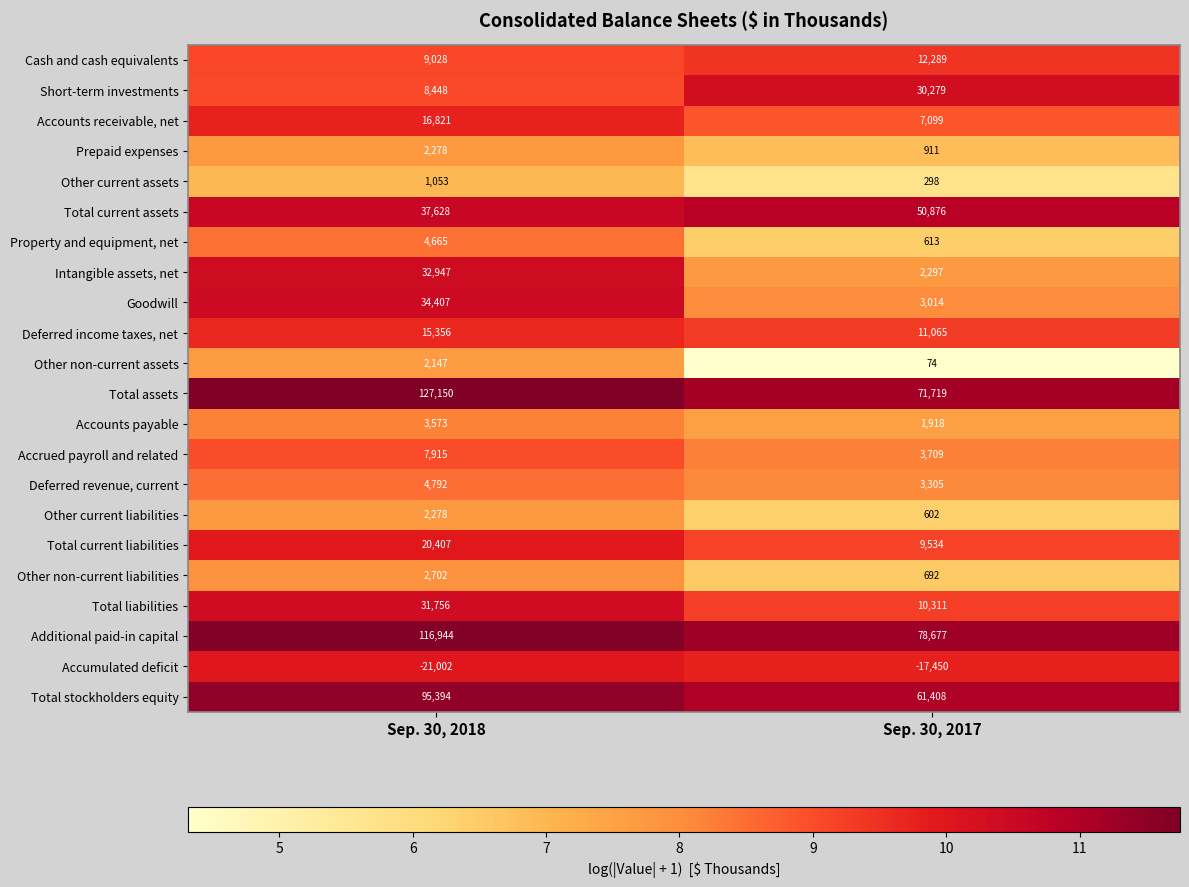

The Accumulated deficit series shows -28020 at Sep. 30, 2017. True or false?

False